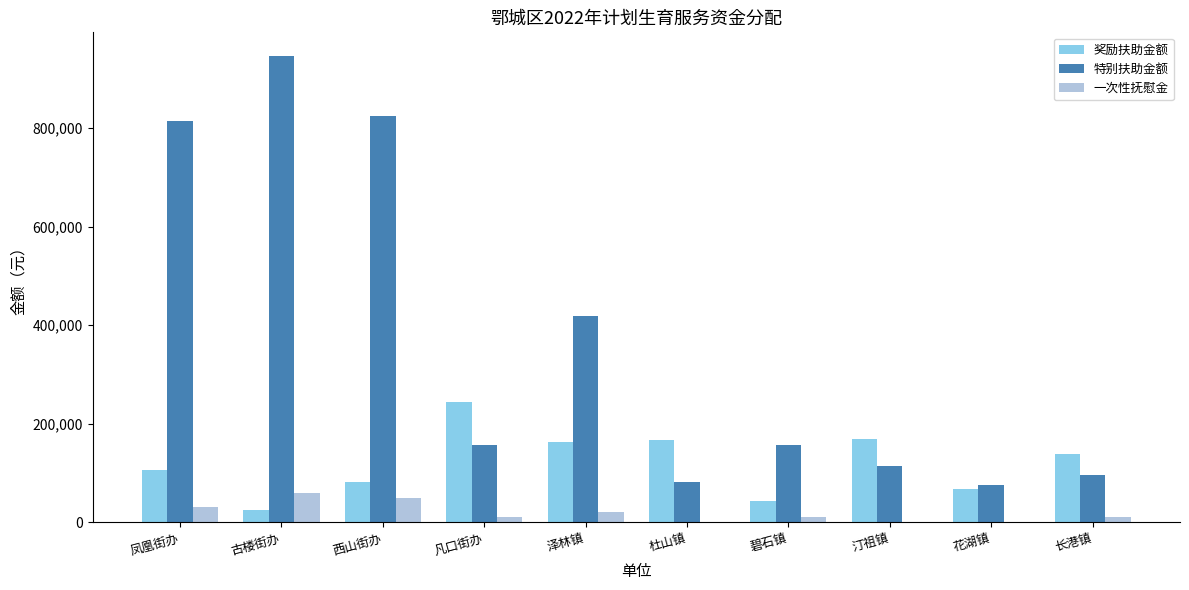

Is it true that 奖励扶助金额 equals 146426 at 凤凰街办?

False